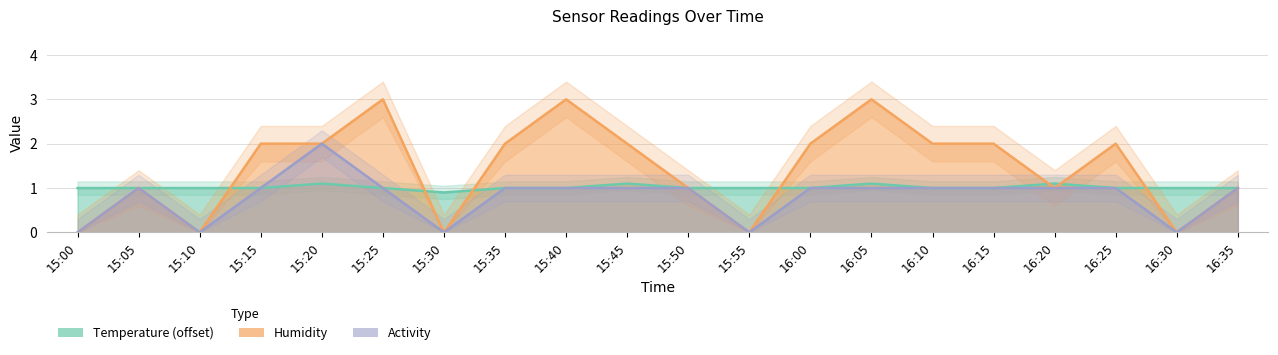

Rank the series by their maximum value, from lowest to highest.

Temperature, Activity, Humidity